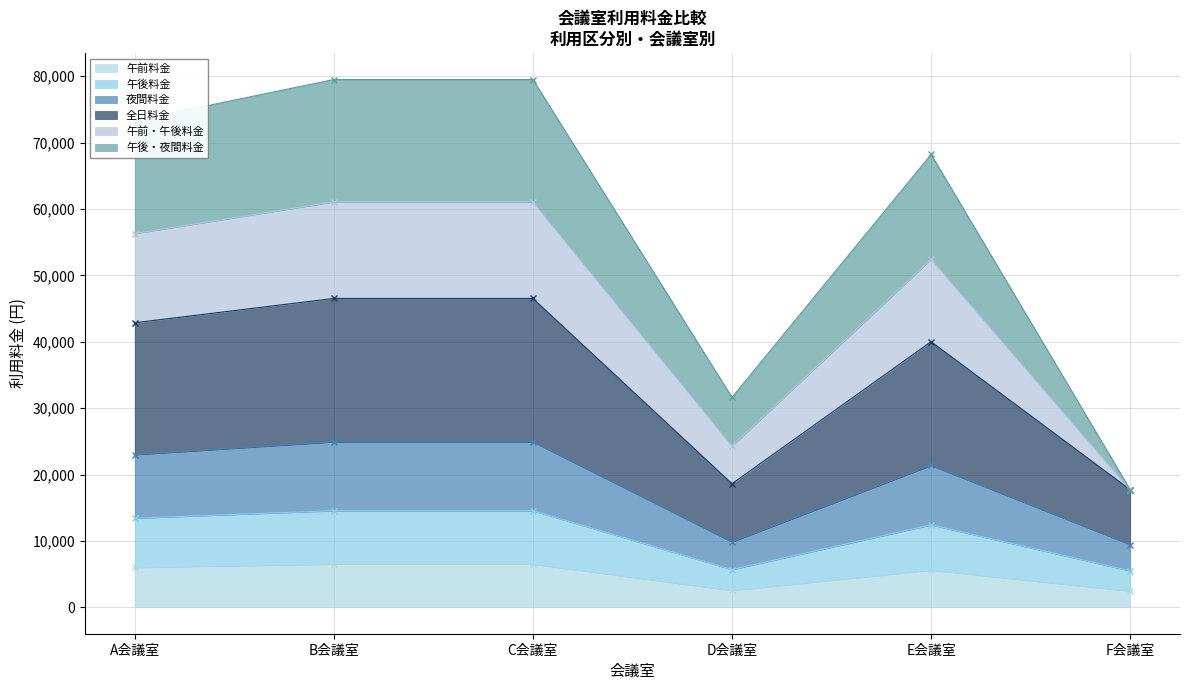

What is the spread (max minus min) of values at C会議室?

72980